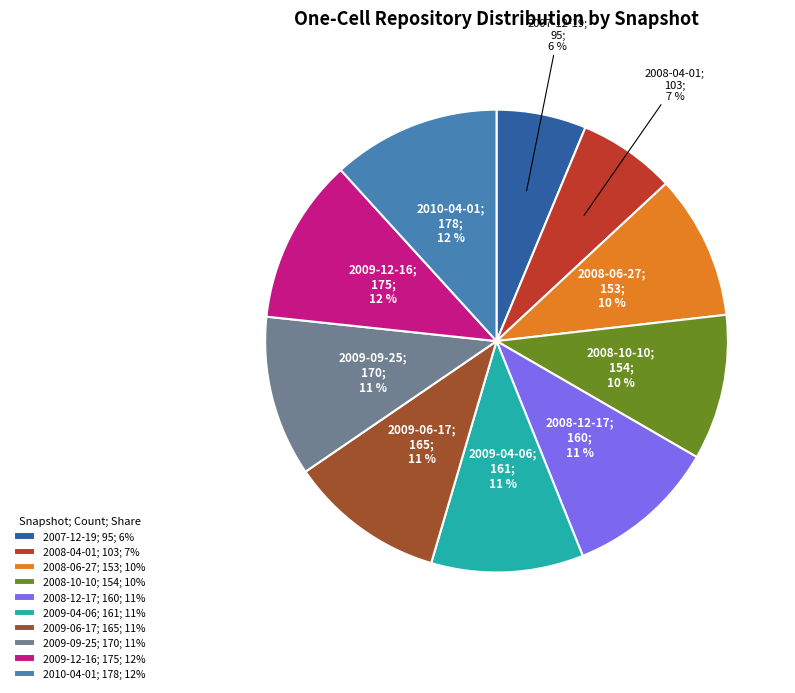

To the nearest percent, what portion does 2008-10-10 represent?

10%